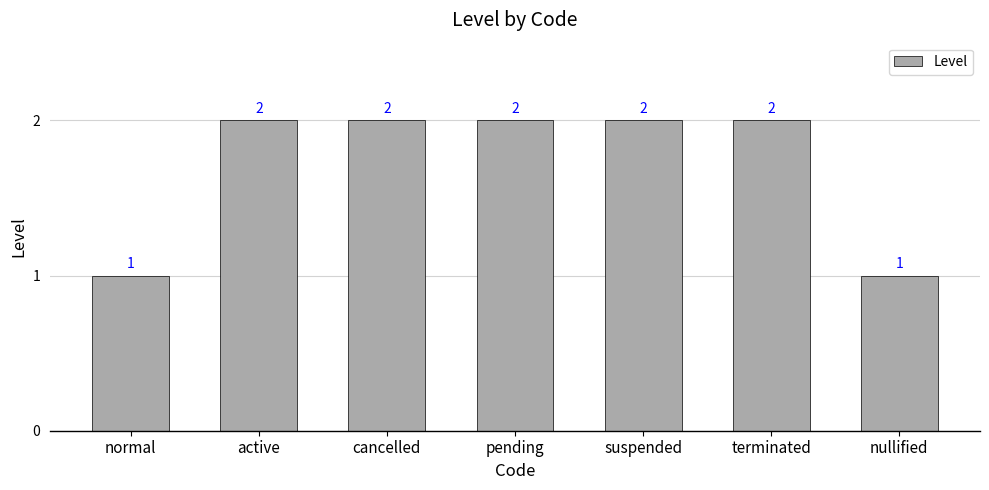

What is the difference between the second highest and minimum values?

1